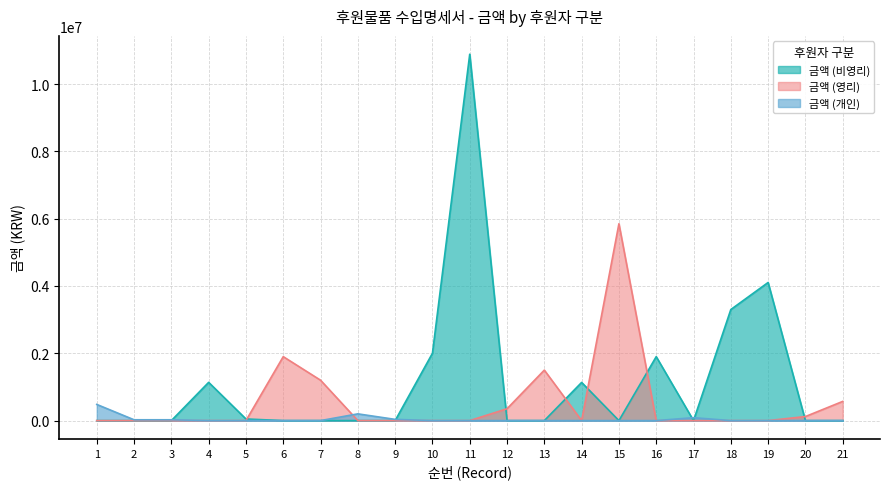

How many times do 금액 (영리) and 금액 (비영리) cross each other?

6